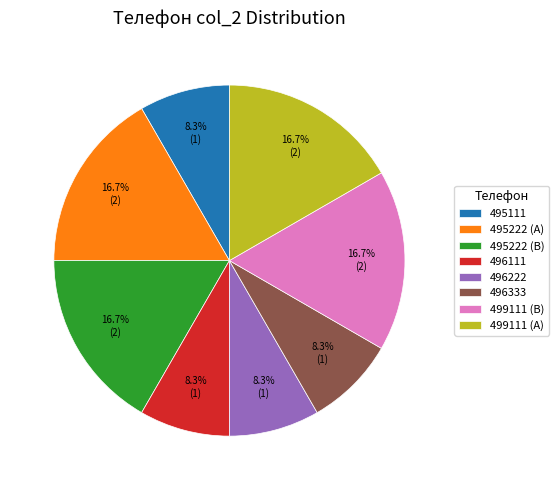

Combined, what portion of the pie is 495111 and 499111 (A)?

25.0%